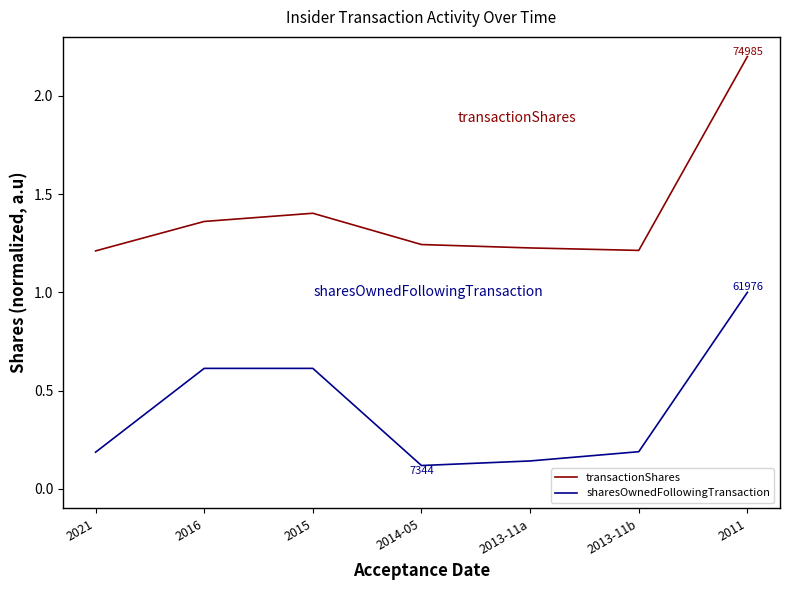

What is the greatest value displayed?

2.2